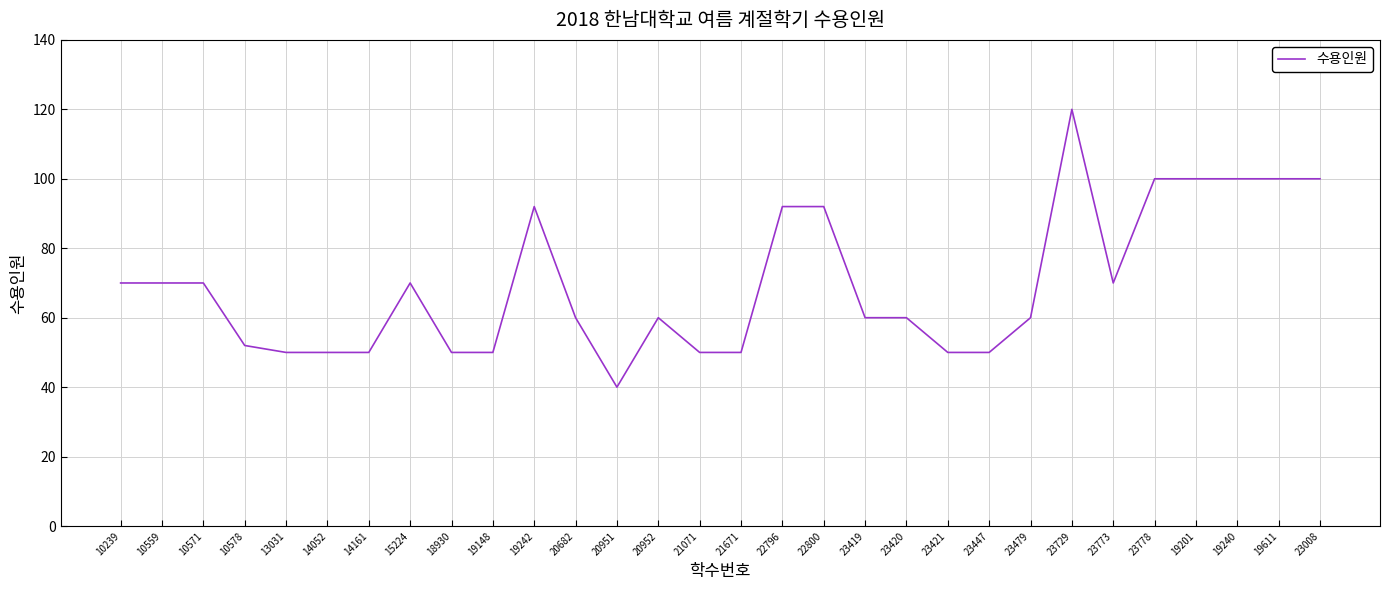

What position from the right is 23729?

7